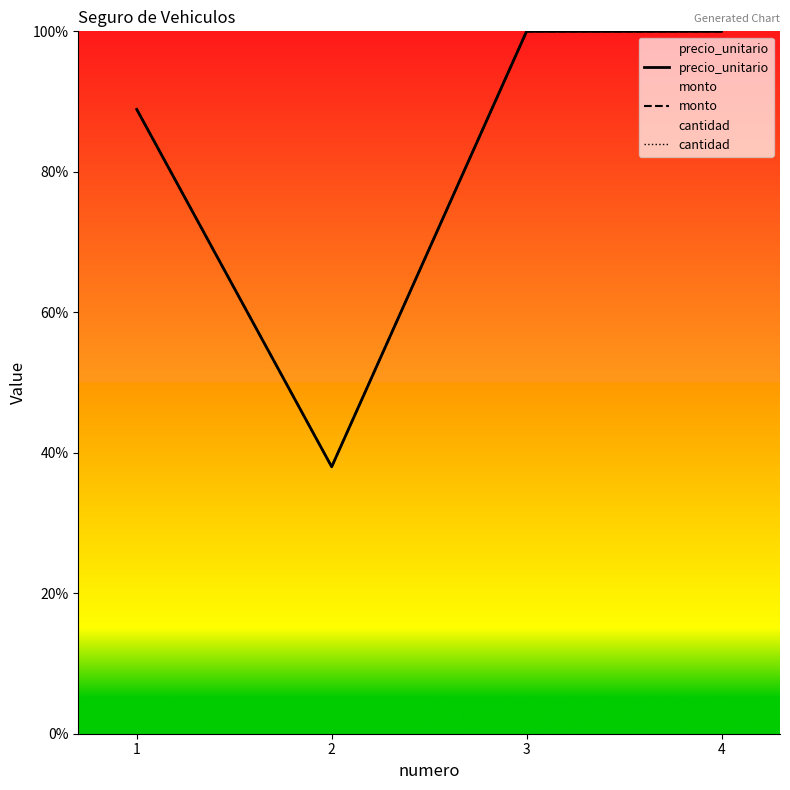

What is the total value across all series at 3?

3200.0